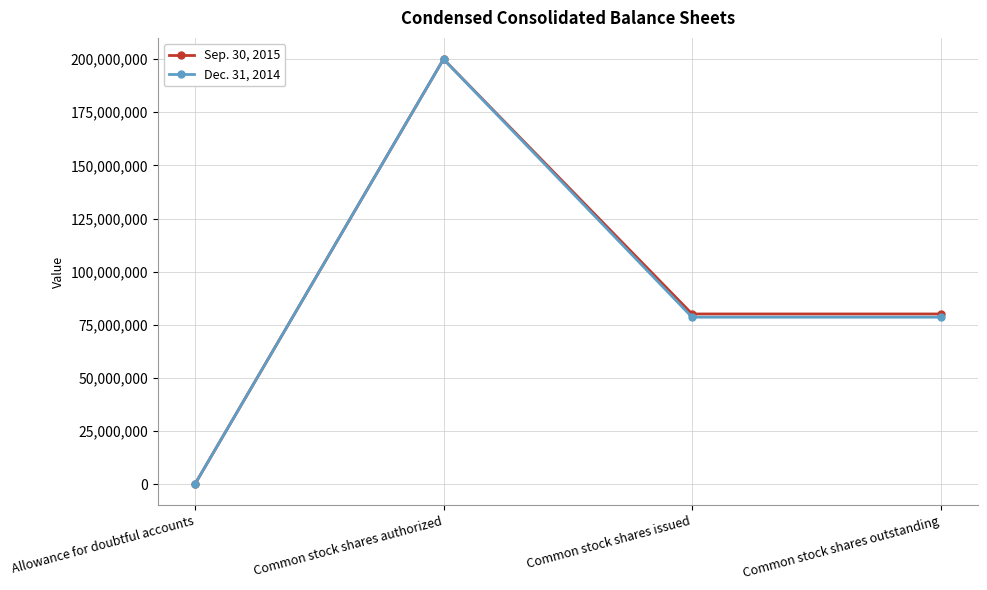

What is the spread (max minus min) of values at Common stock shares issued?

1509000